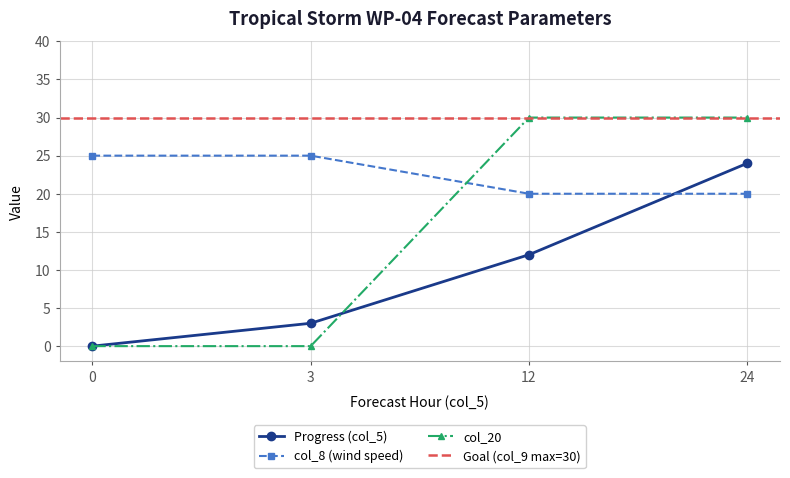

What is the sum of all col_20 values?

60